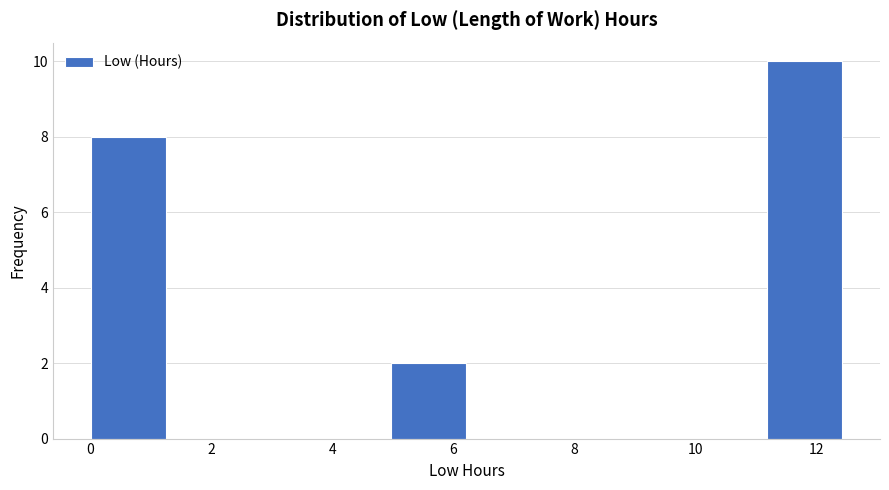

Reading left to right, transcribe this chart: for each bar, give the range it covers on the x-axis and its height. Neither the bar edges nor the heights are printed on the chart, so give them approximately, as read against the axes.

0.0 to 1.2: 8
1.2 to 2.4: 0
2.4 to 3.8: 0
3.8 to 5.0: 0
5.0 to 6.2: 2
6.2 to 7.4: 0
7.4 to 8.8: 0
8.8 to 10.0: 0
10.0 to 11.2: 0
11.2 to 12.4: 10